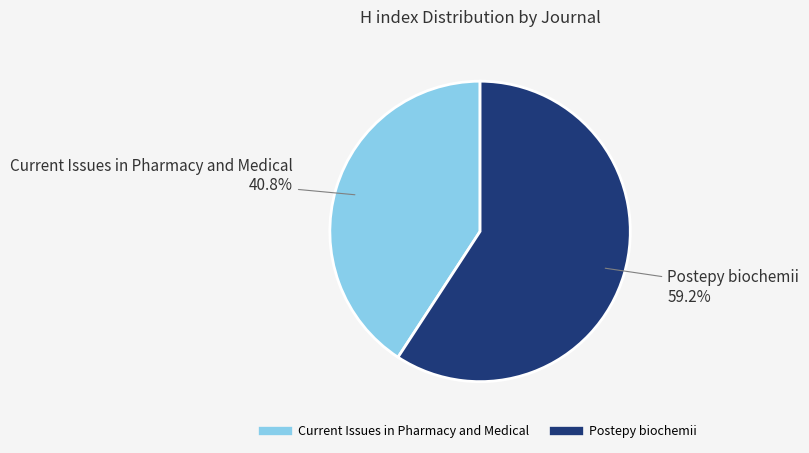

Which has a higher value, Postepy biochemii or Current Issues in Pharmacy and Medical?

Postepy biochemii